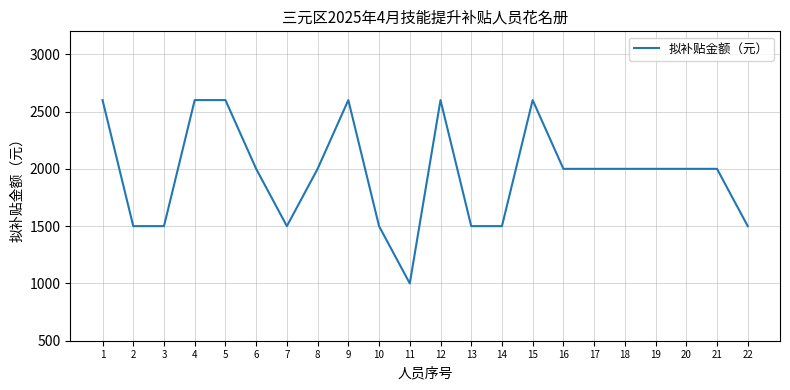

Is it true that the value at 12 is 4050?

False